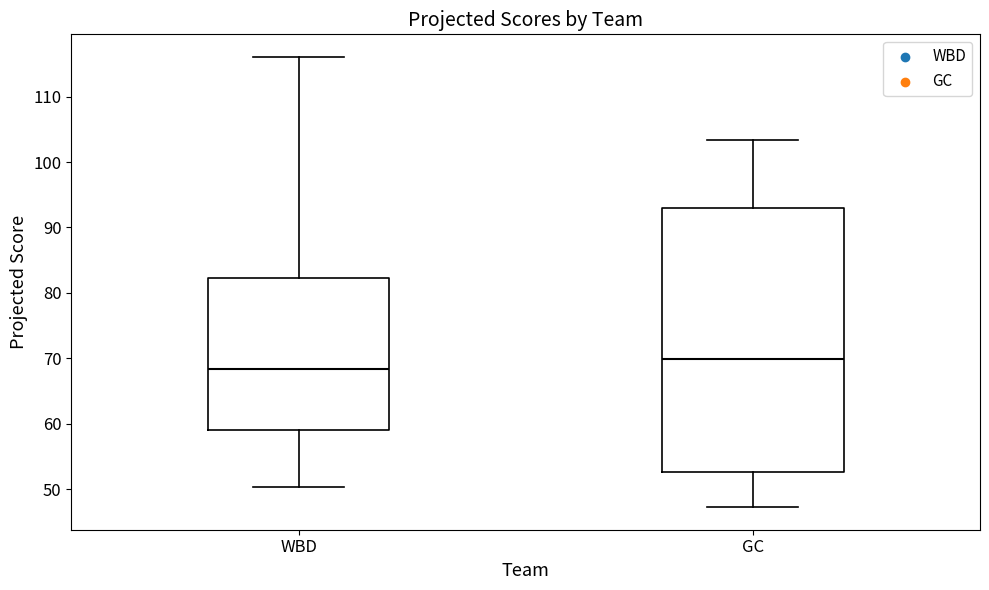

Where is the lower edge of the box for GC on the y-axis? The values are not printed on the chart, so give them approximately, as read against the axis.

53